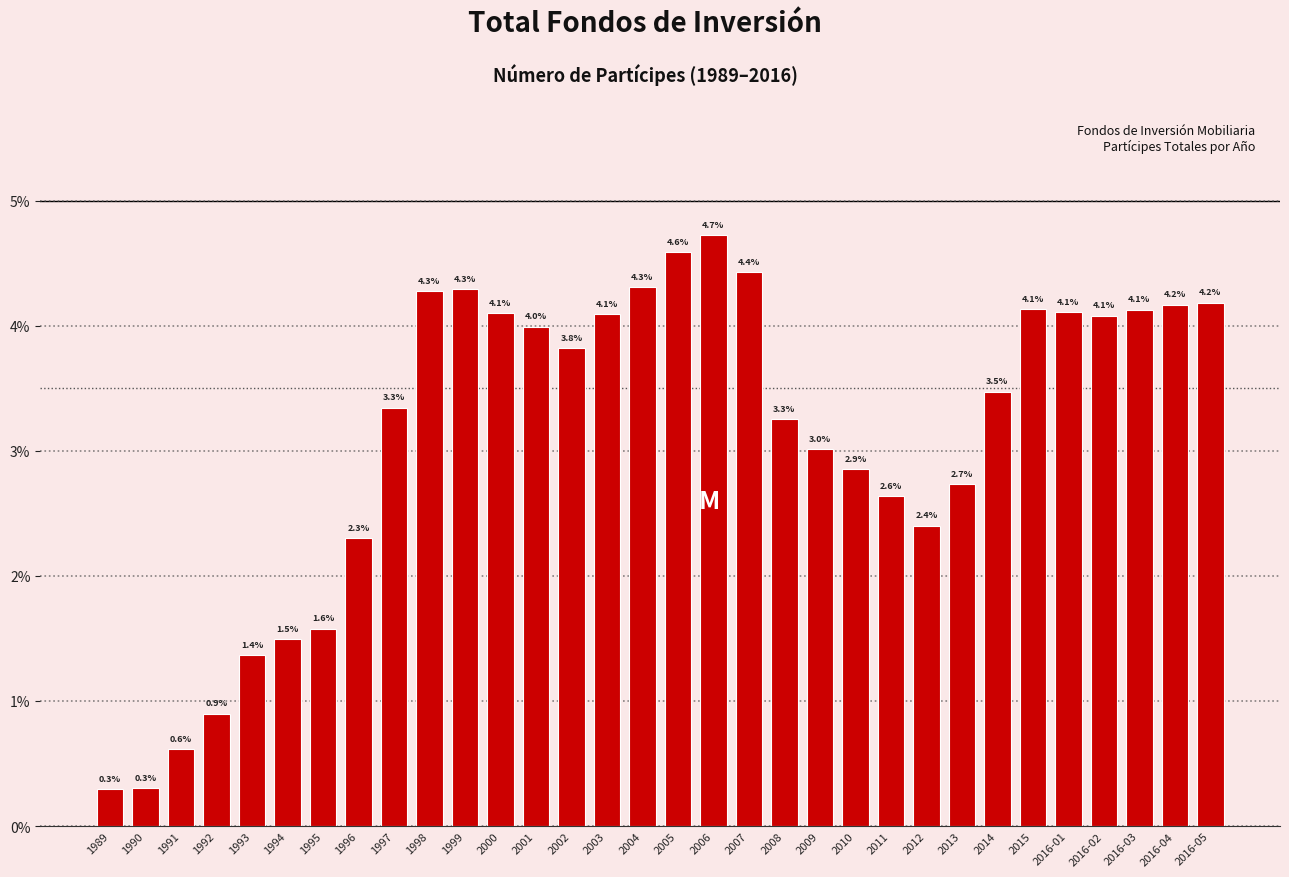

Reading left to right, transcribe all the data shown in this chart.

0.3	0.3	0.6	0.9	1.4	1.5	1.6	2.3	3.3	4.3	4.3	4.1	4.0	3.8	4.1	4.3	4.6	4.7	4.4	3.3	3.0	2.9	2.6	2.4	2.7	3.5	4.1	4.1	4.1	4.1	4.2	4.2